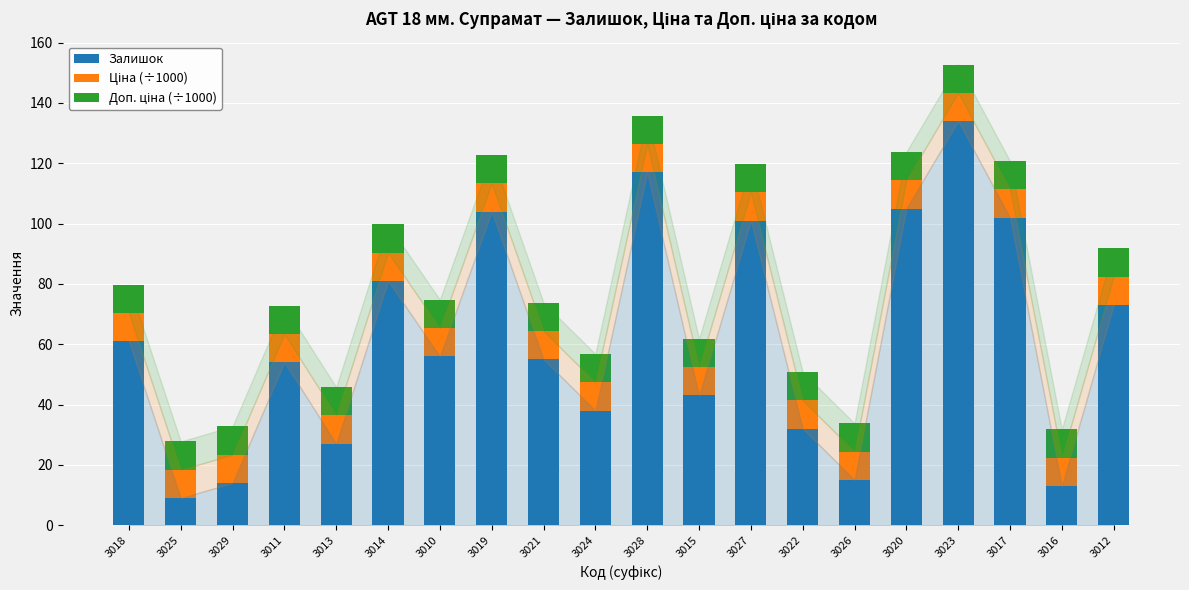

What is the total value across all series at 3027?

119.8